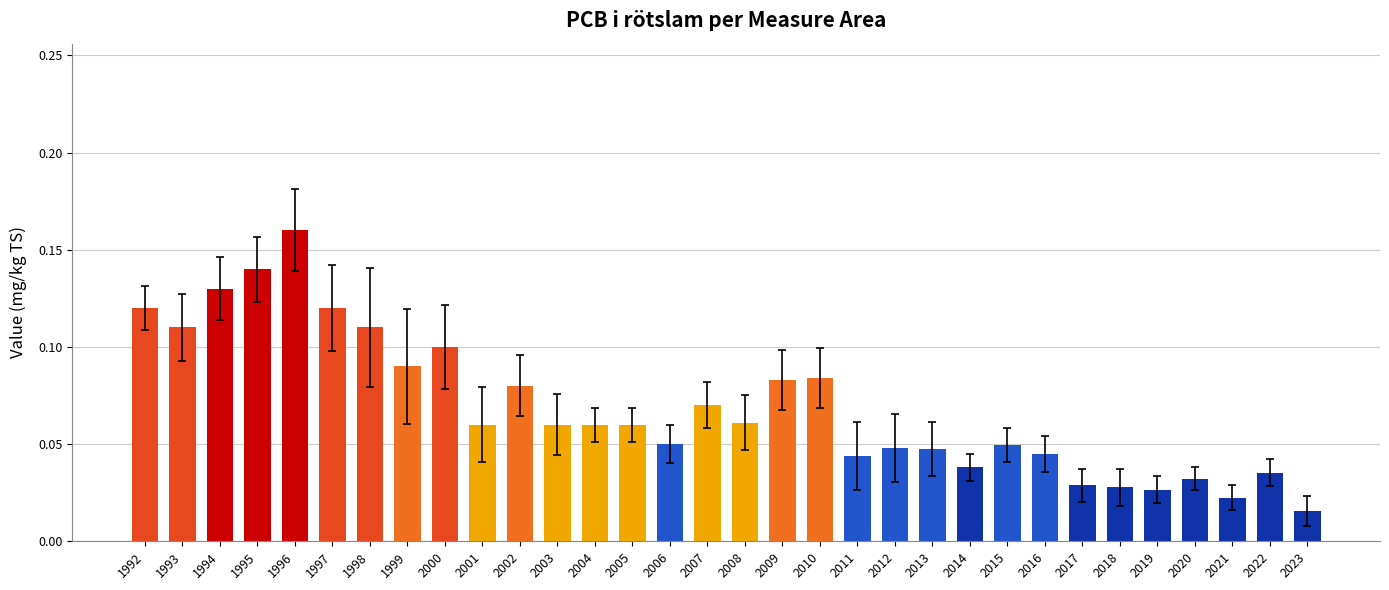

Which label corresponds to the smallest value in the chart?

2023